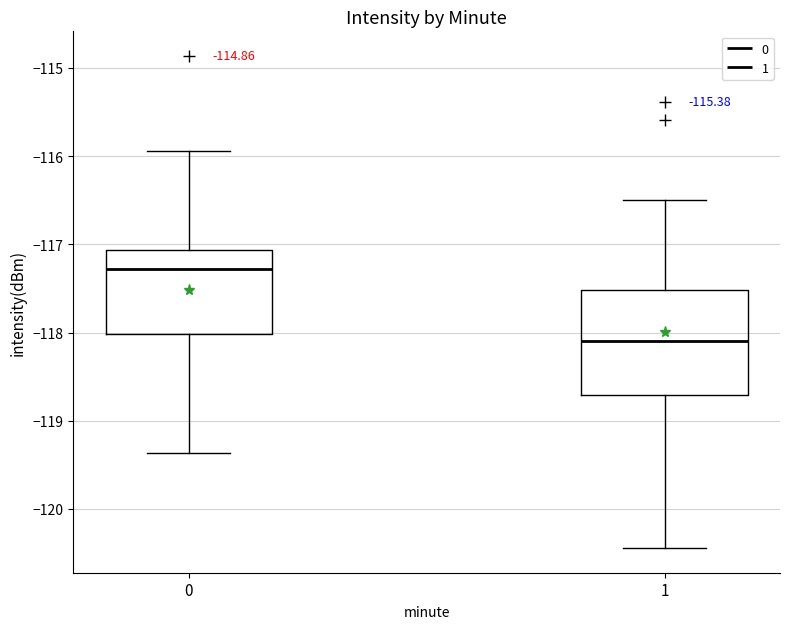

Where is the upper edge of the box at x = 0 on the y-axis? The values are not printed on the chart, so give them approximately, as read against the axis.

-117.1